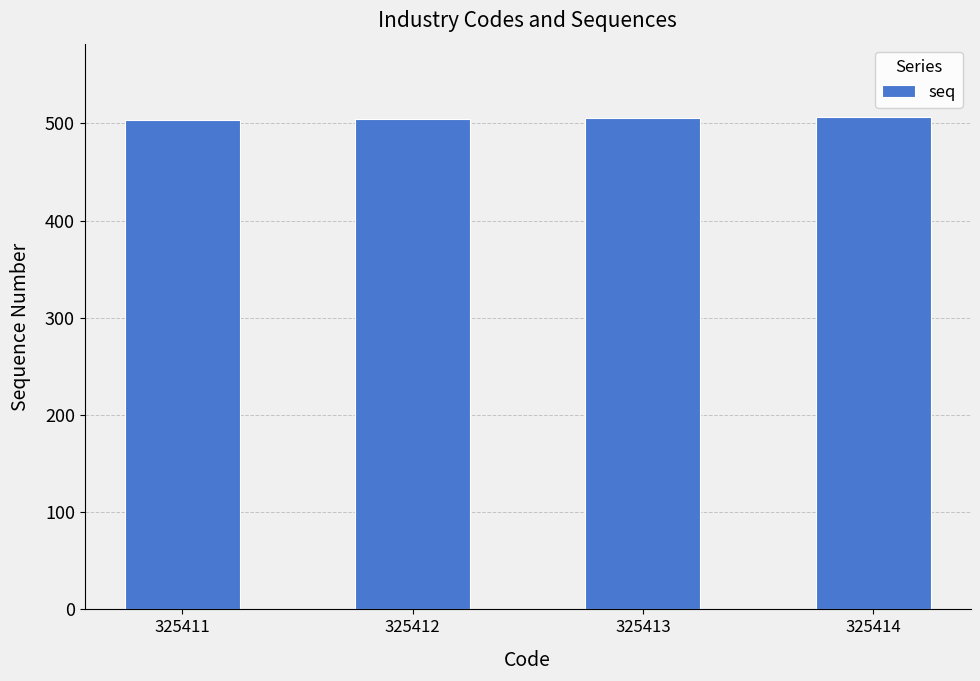

What is the ratio of the value at 325414 to the value at 325411?

1.0